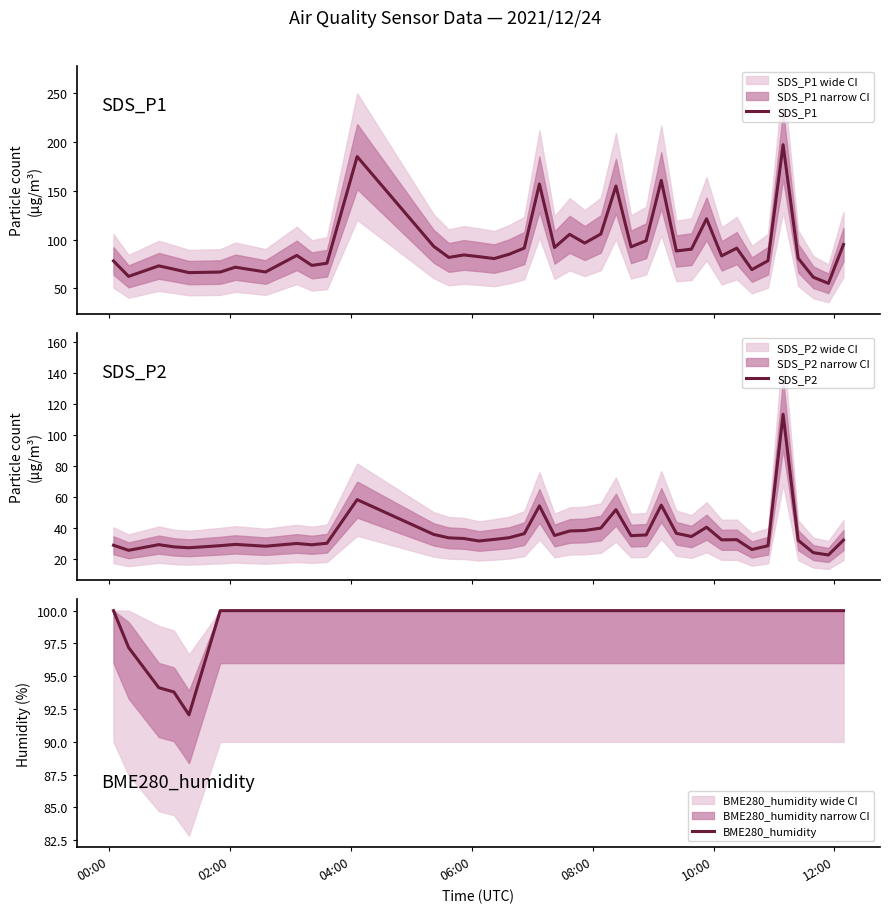

What is the difference between the maximum and minimum values in the SDS_P1 series?

141.6